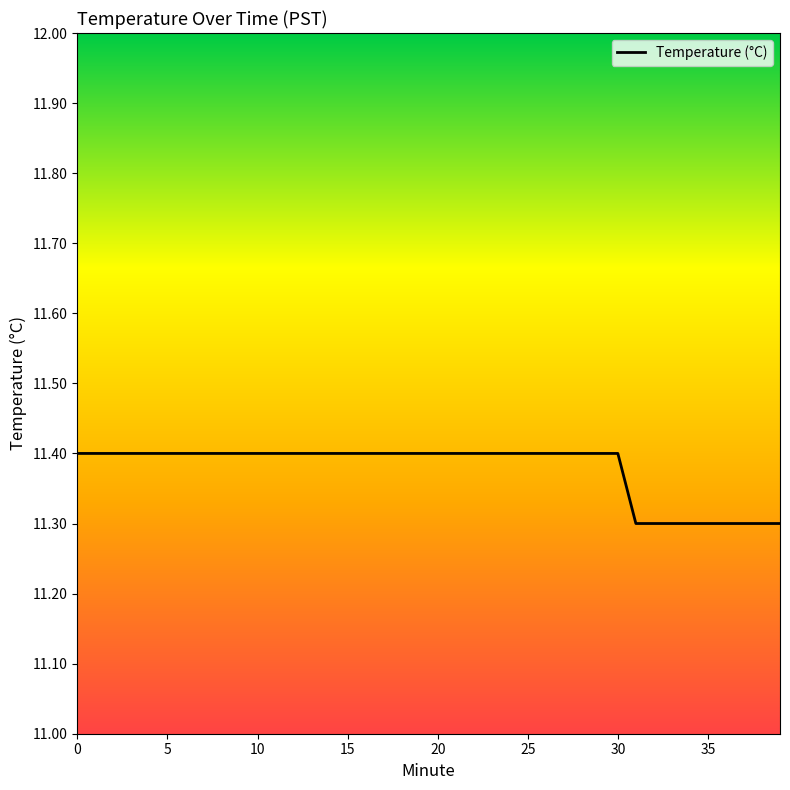

Between 15 and 32, which is larger?

15